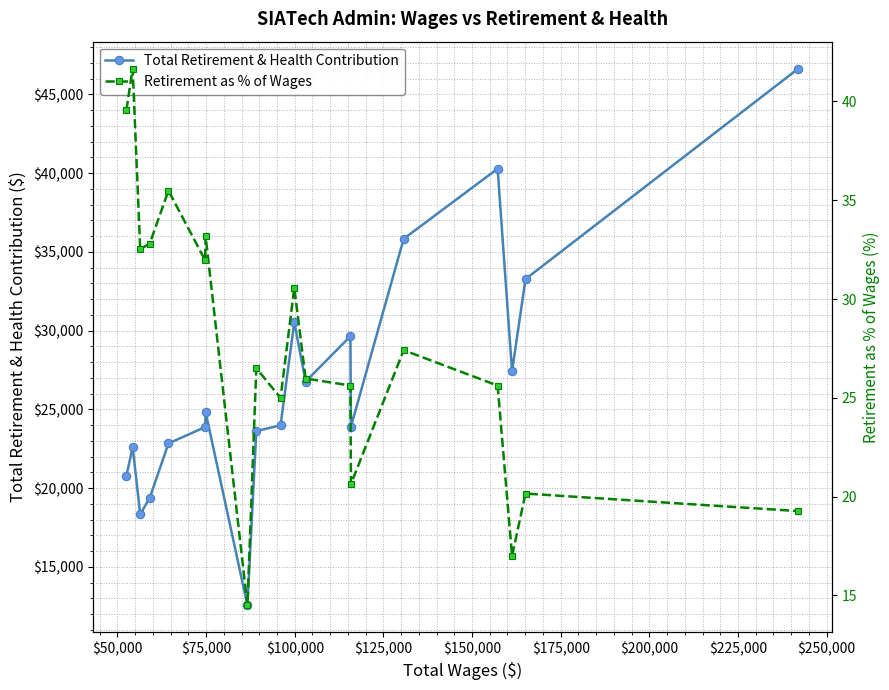

True or false: Total Retirement & Health Contribution and Retirement as % of Wages intersect in this chart.

False